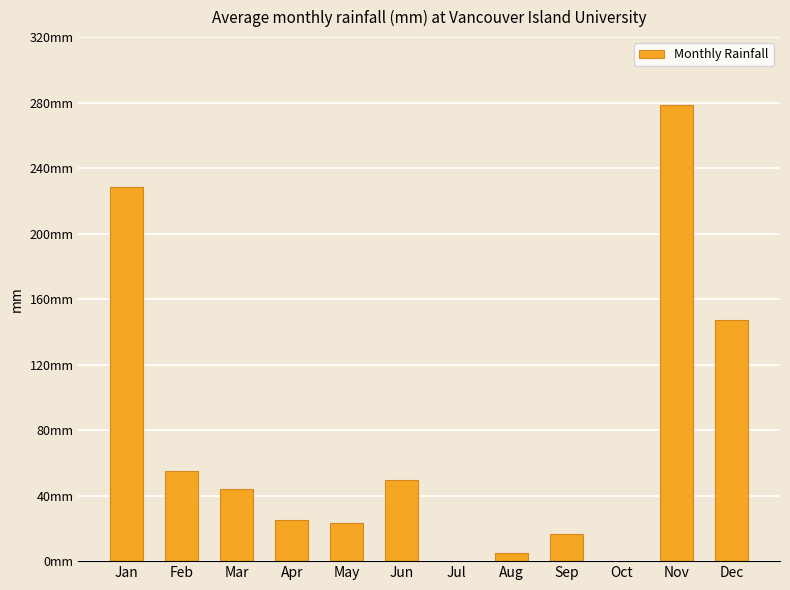

Is it true that the value at Jun is 83.3?

False